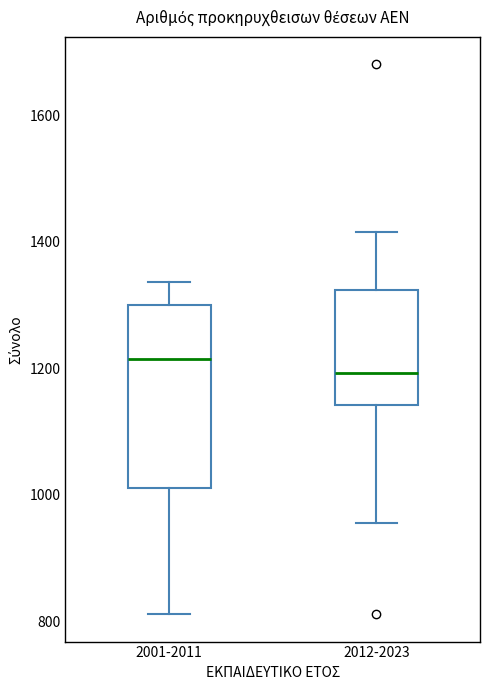

Which box's median line is the lowest?

2012-2023